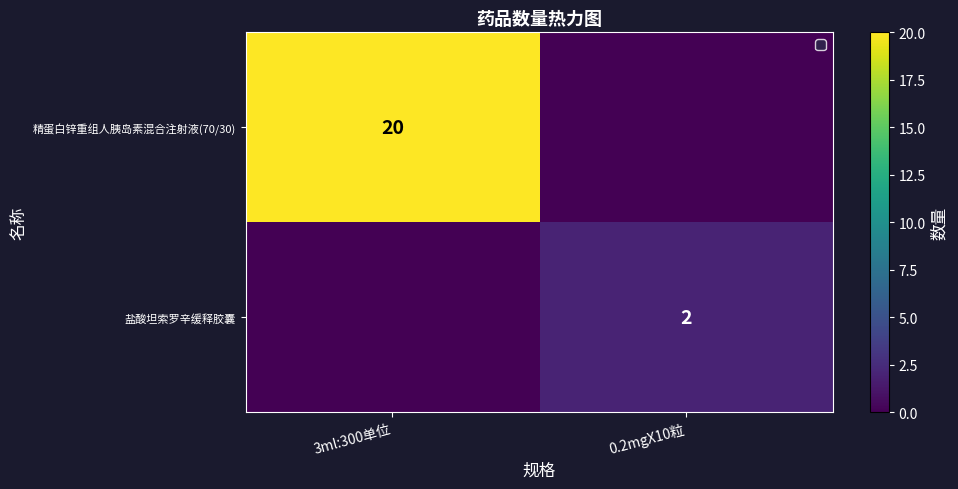

The value of 精蛋白锌重组人胰岛素混合注射液(70/30) at 3ml:300单位 is 28. True or false?

False